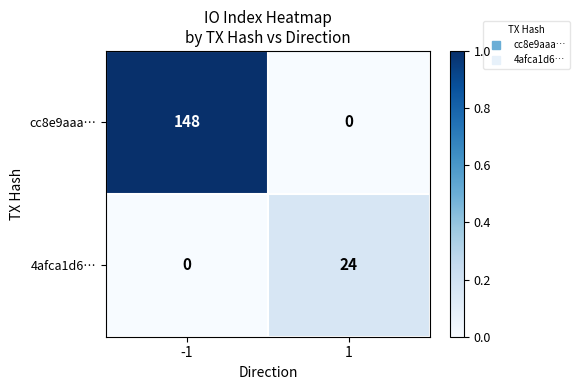

The 4afca1d6… series shows -13 at -1. True or false?

False